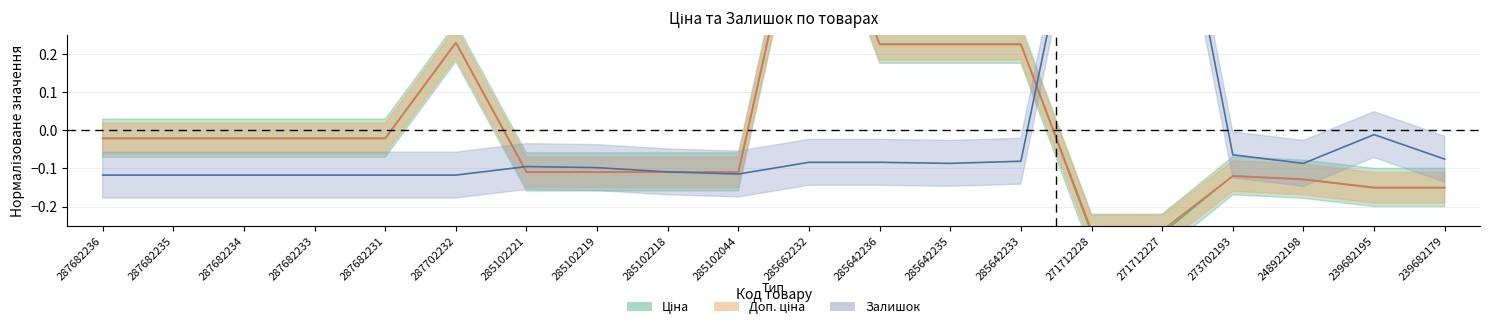

How many interior local peaks does the Ціна series have?

3